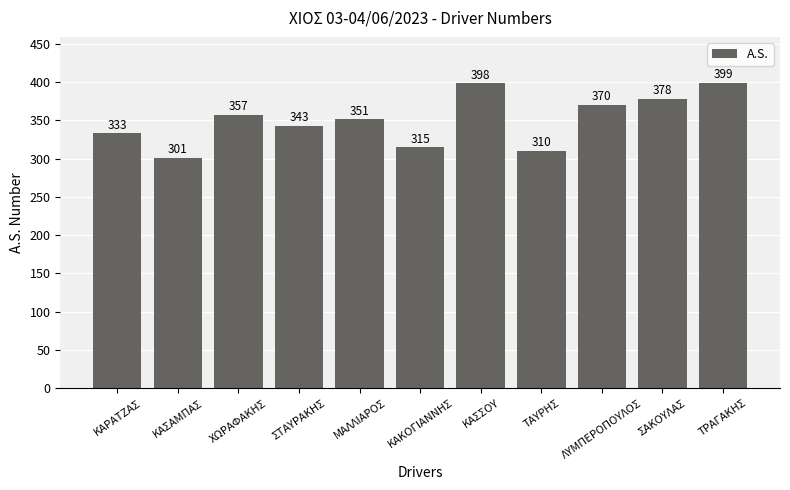

What is the greatest value displayed?

399